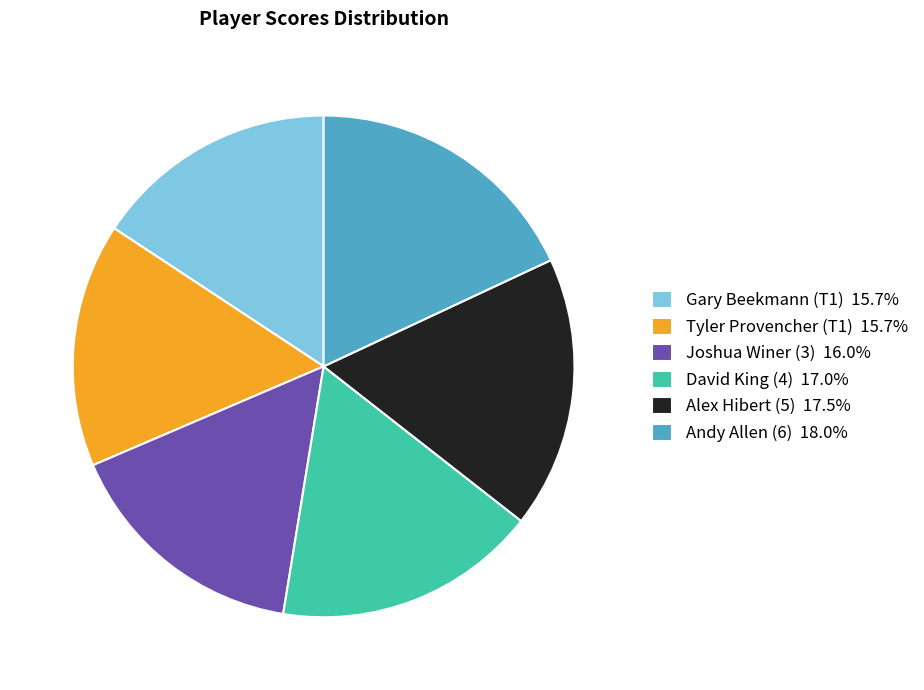

True or false: Tyler Provencher (T1) accounts for 16% of the total.

True